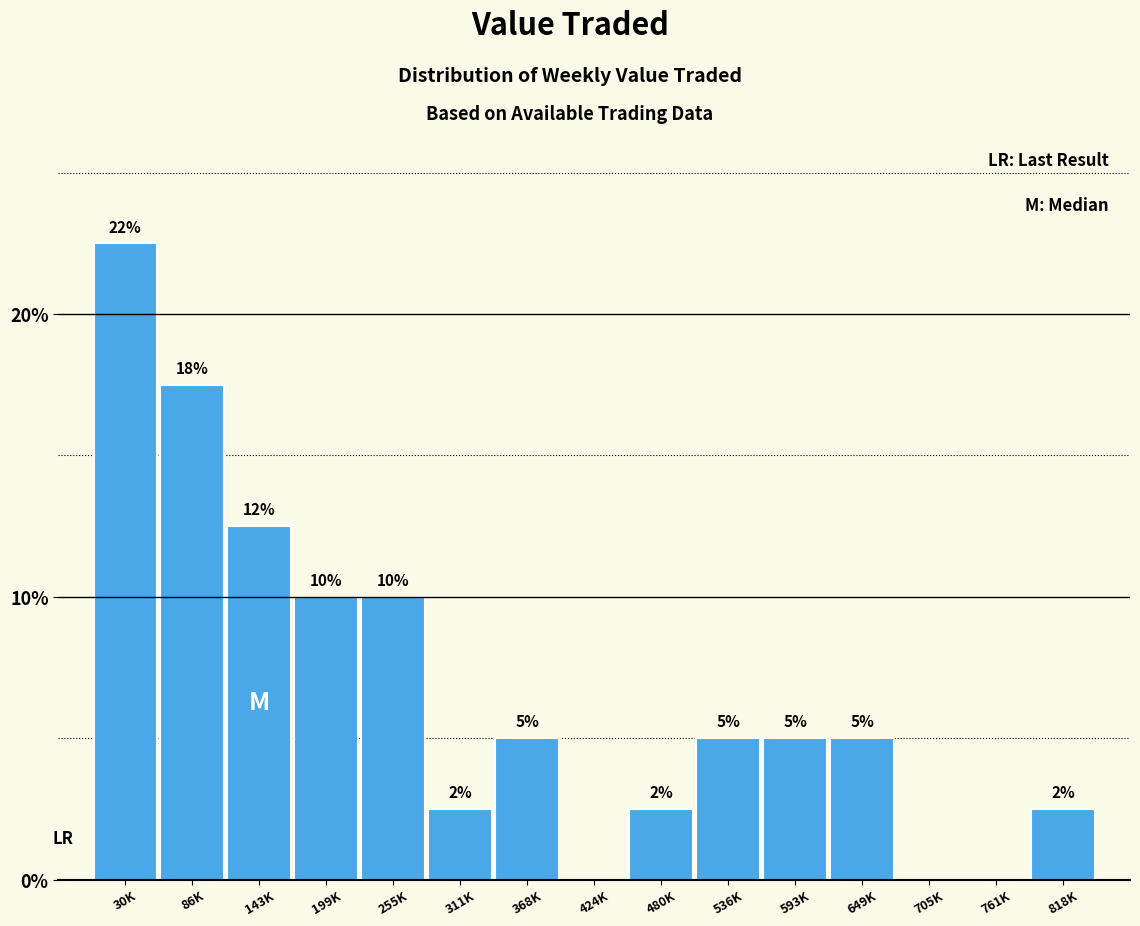

What is the maximum value shown in the chart?

22.5